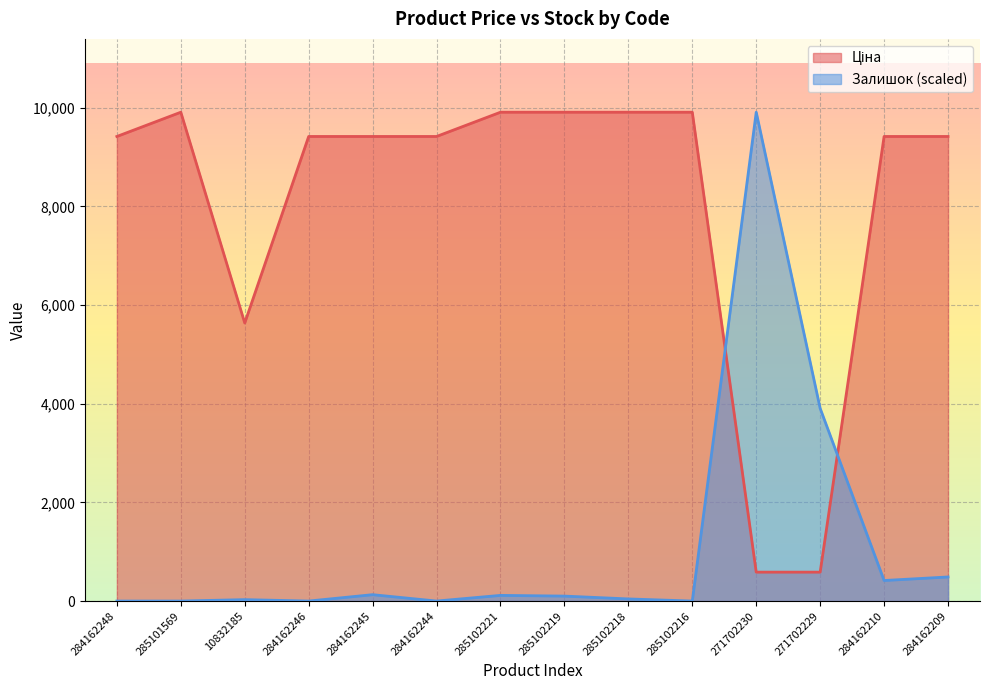

How many times do Залишок and Ціна cross each other?

2